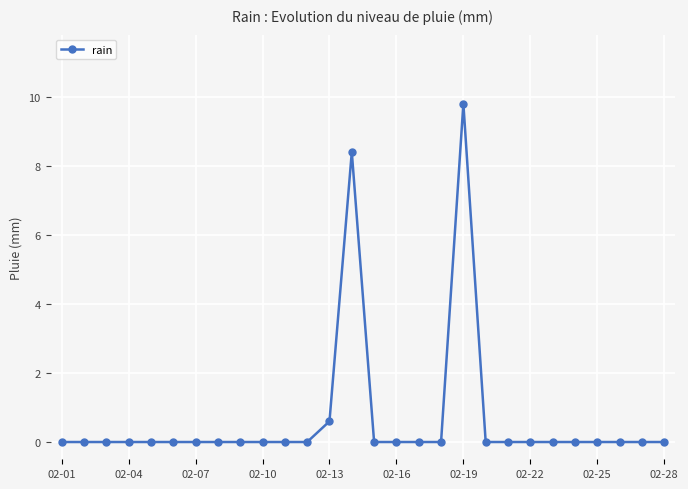

What is the difference between the maximum and minimum values?

9.8